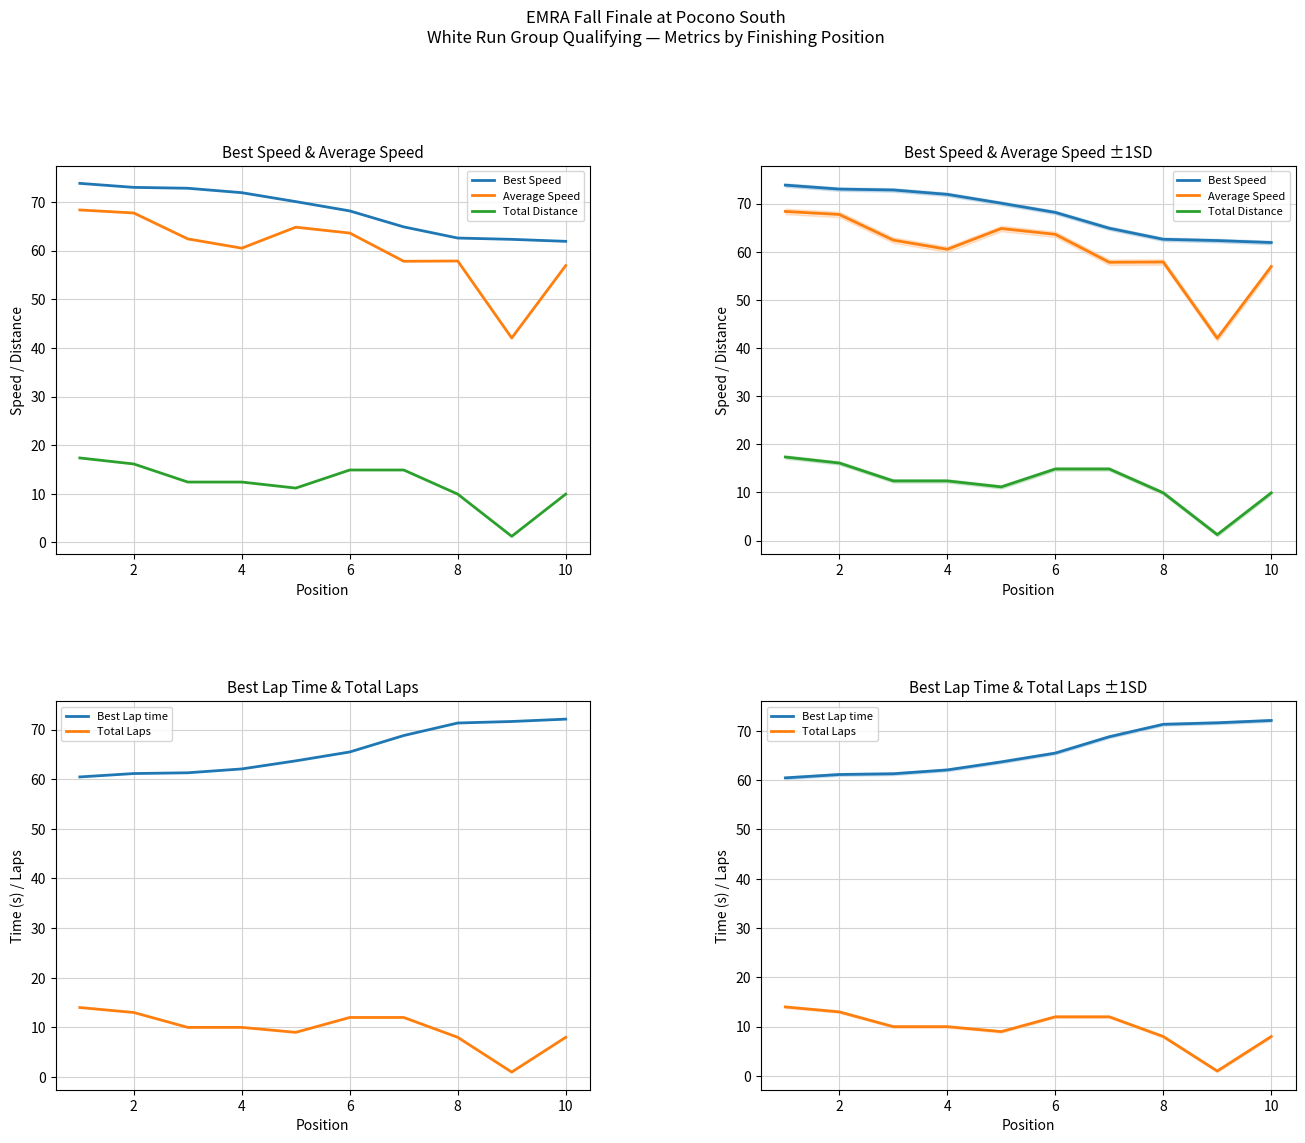

Is it true that Best Speed equals 95.2 at 12?

False